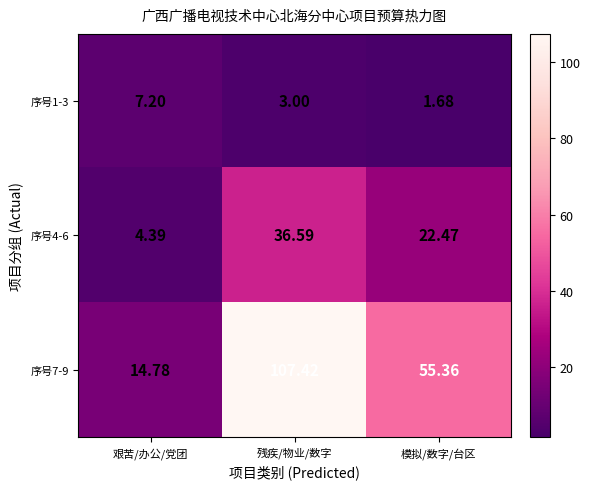

At which label does 序号4-6 reach its peak?

残疾/物业/数字